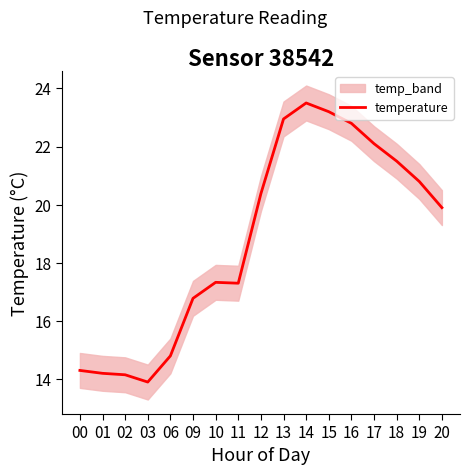

What is the change in value from 09 to 11?

+0.5